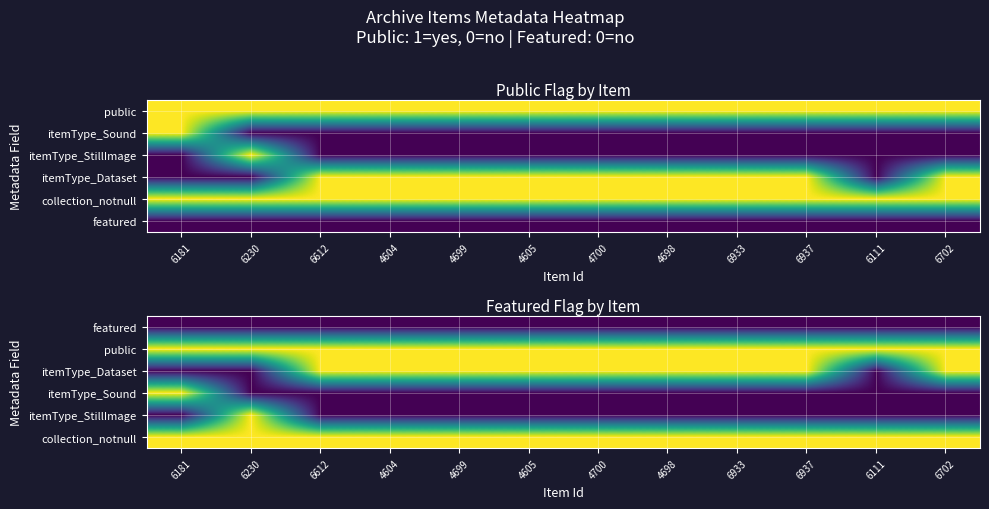

What is the difference between the highest and lowest values at 6937?

1